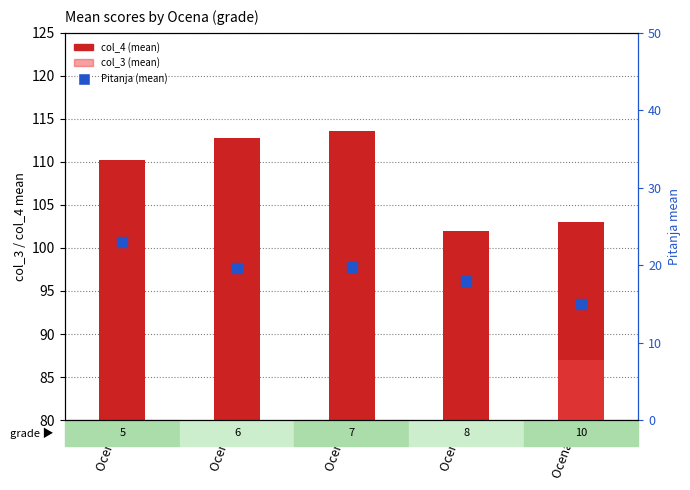

At which category does the chart reach its minimum across all series?

Ocena 10